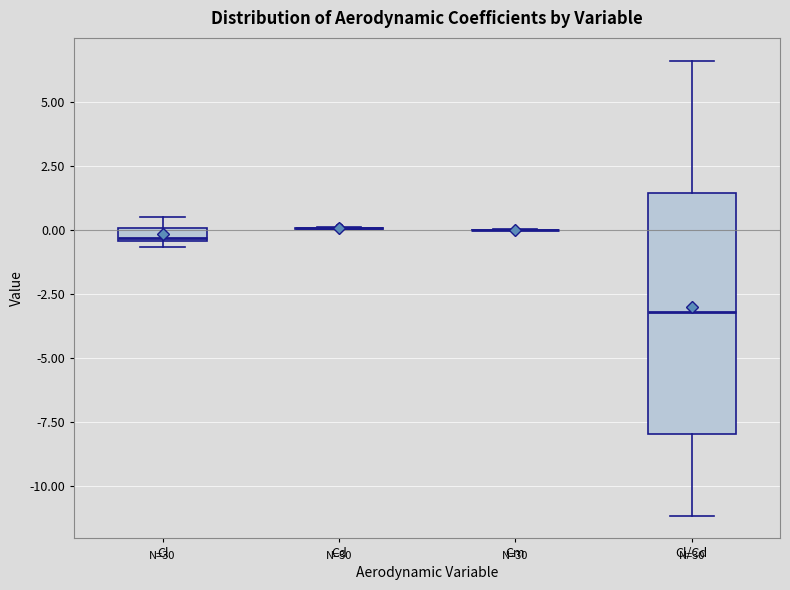

Comparing the boxes themselves (not the whiskers), which one is the tallest?

Cl/Cd